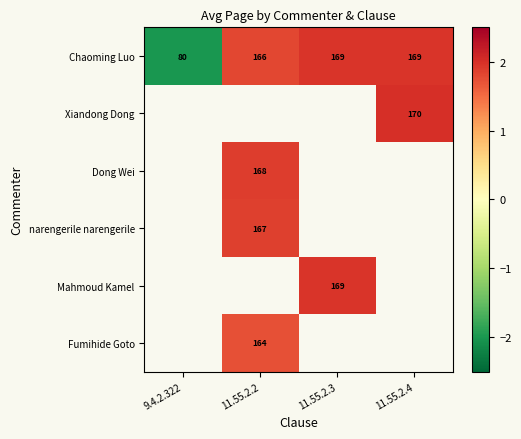

How many data points in Chaoming Luo are less than 169?

2